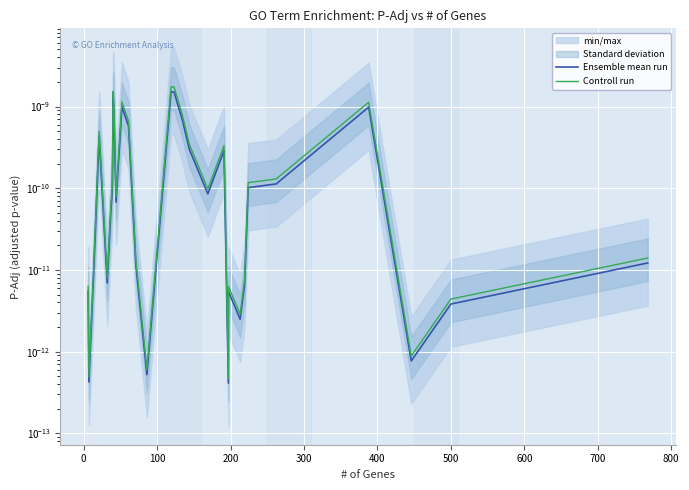

True or false: Controll run and Ensemble mean run intersect in this chart.

False